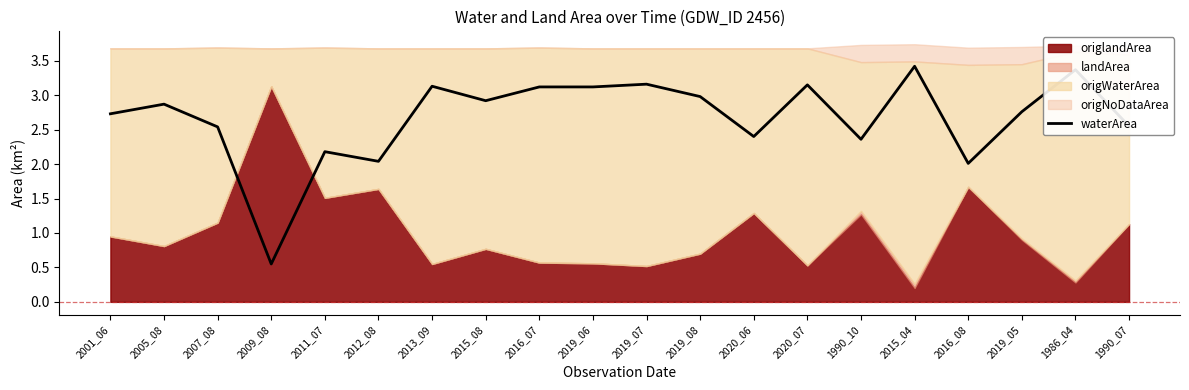

Where does the data first go above 2?

2001_06